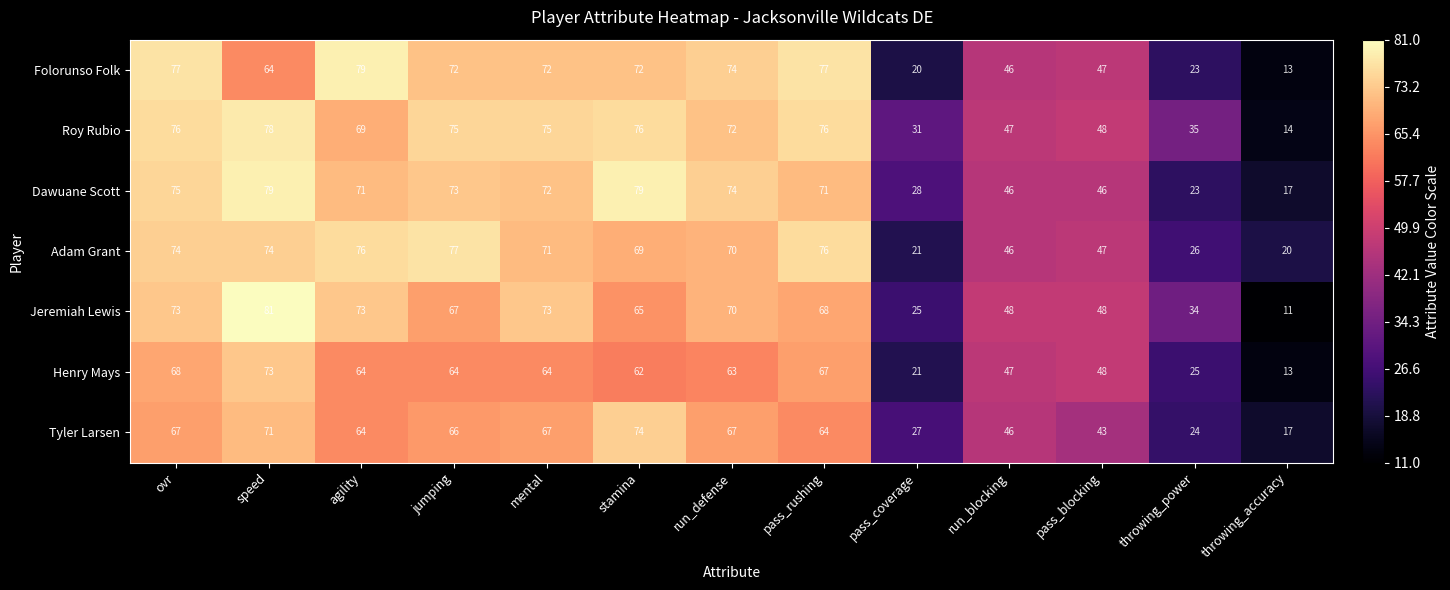

What value does the Dawuane Scott series have at jumping, to the nearest 10?

70